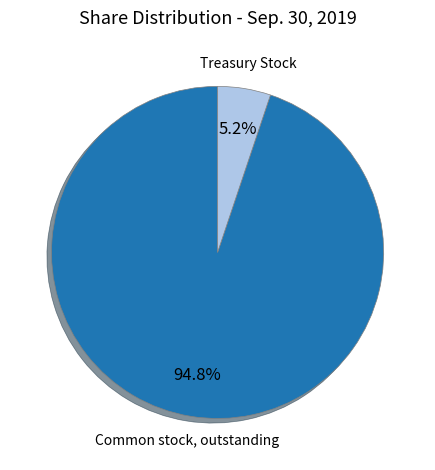

Rank the categories by value from lowest to highest.

Treasury Stock, Common stock, outstanding